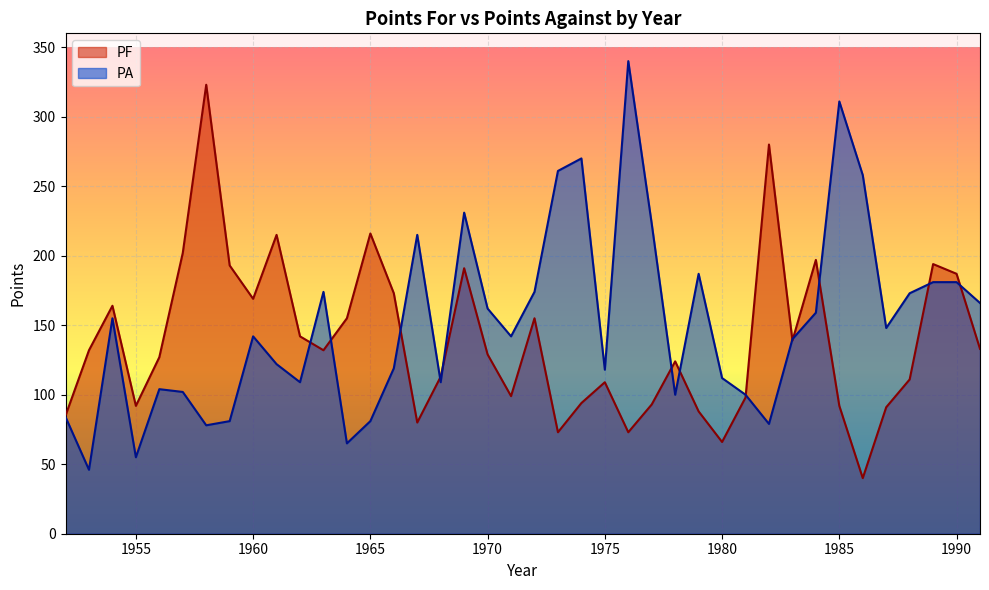

True or false: PF has more than 0 interior local peaks.

True